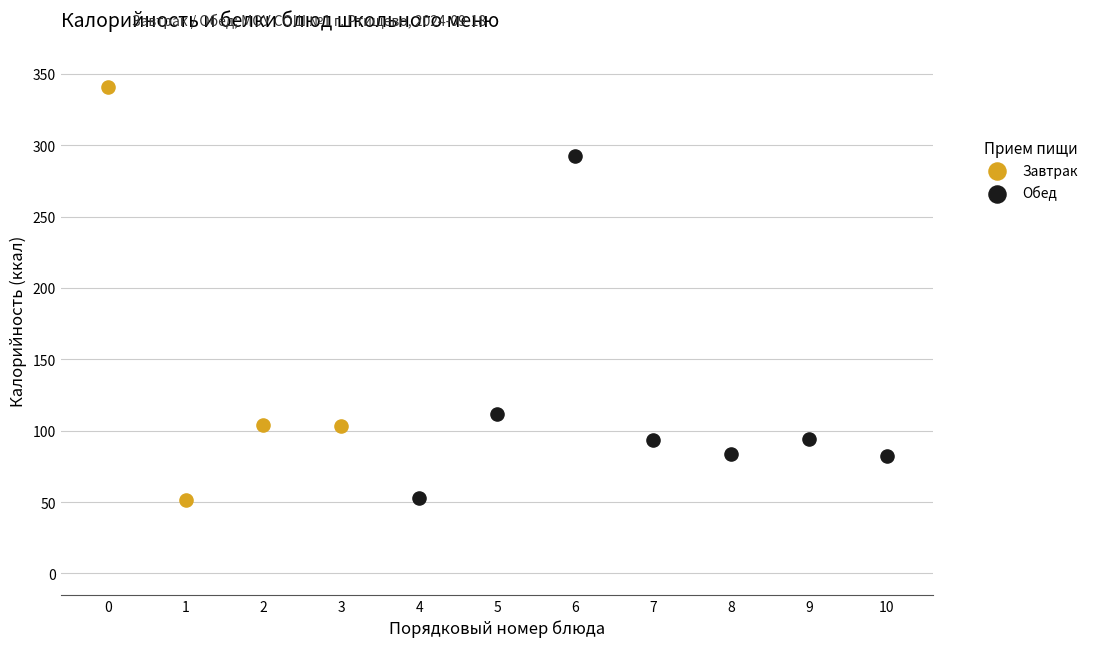

What are all the series names shown in the legend?

Завтрак, Обед